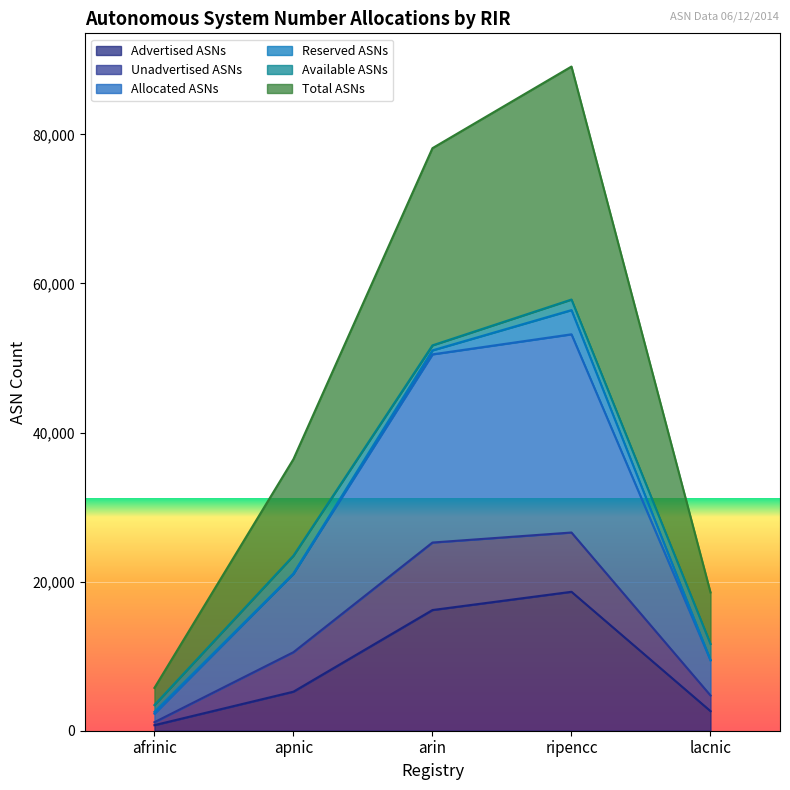

True or false: Total ASNs has more than 1 points higher than both neighbors.

False